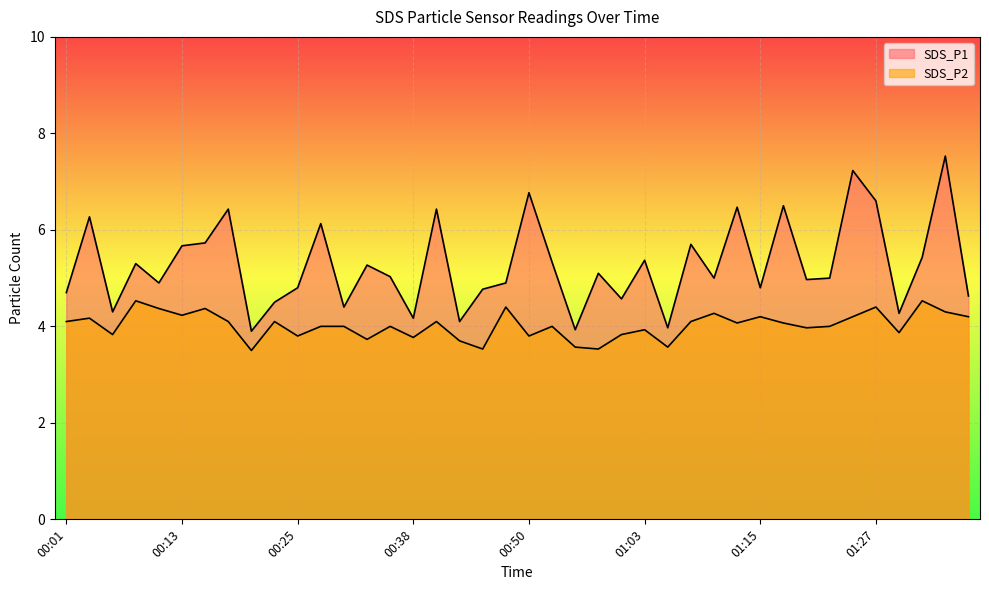

What is the value of the SDS_P1 point at the 36th from the left?

6.6